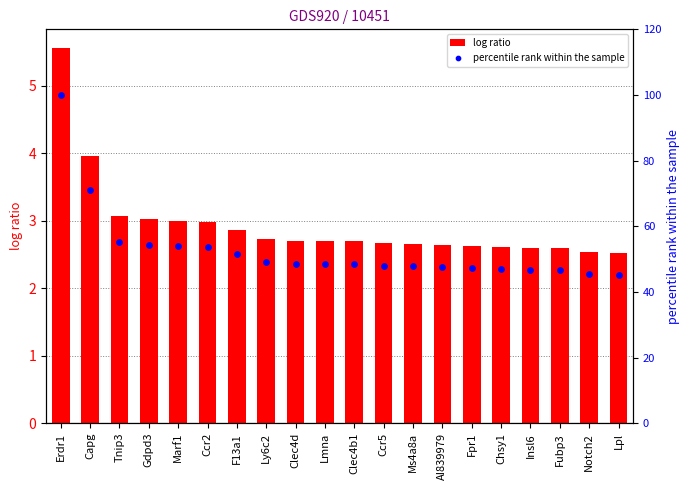

What is the total value across all series at Chsy1?

49.5